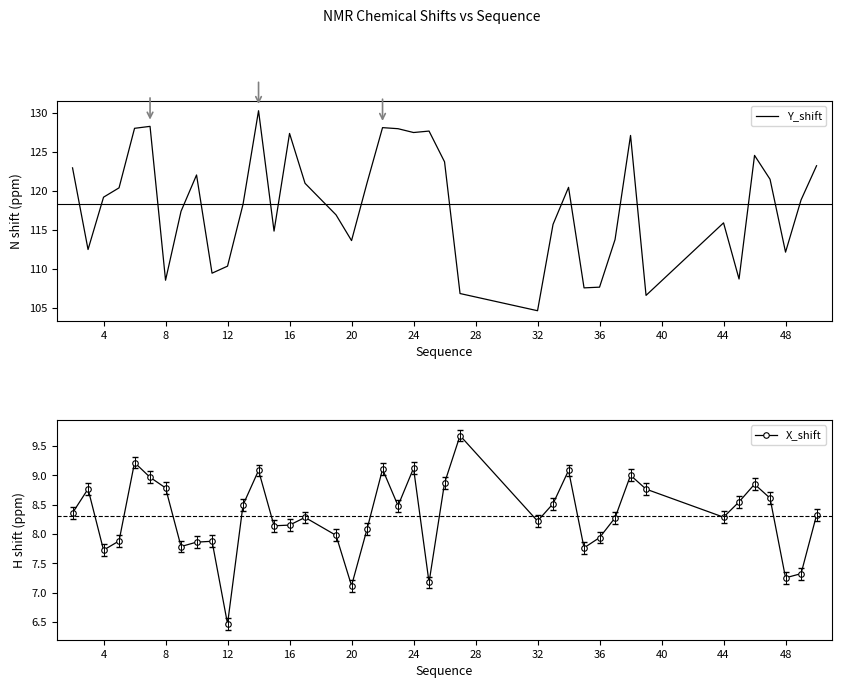

At which label does X_shift reach its minimum?

12